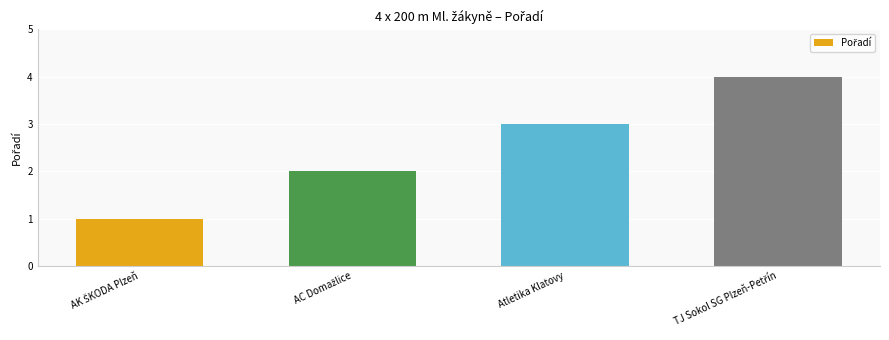

What is the approximate value at Atletika Klatovy?

3